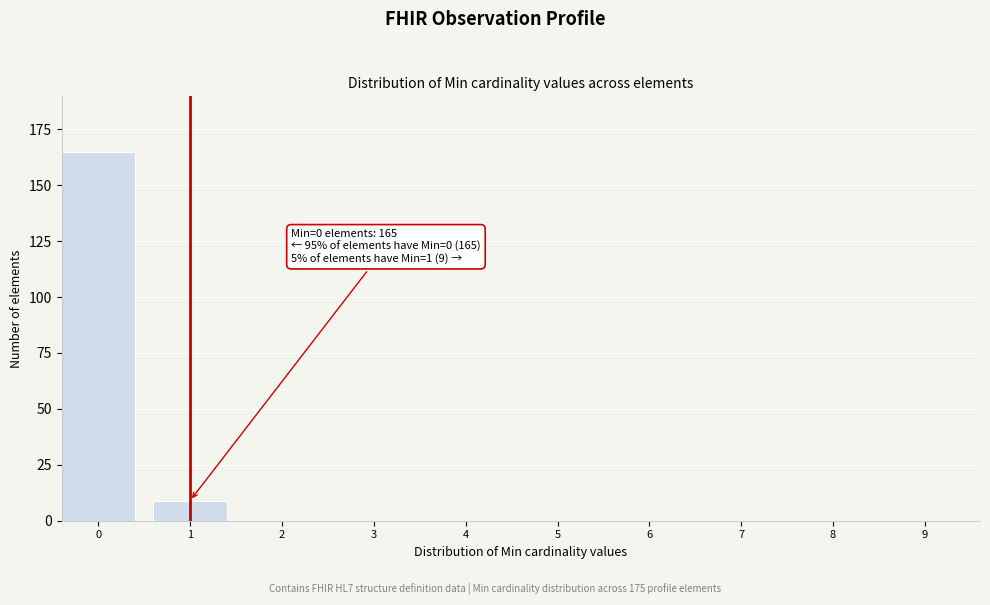

Reading left to right, list all the values displayed in this chart.

0=165	1=9	2=0	3=0	4=0	5=0	6=0	7=0	8=0	9=0